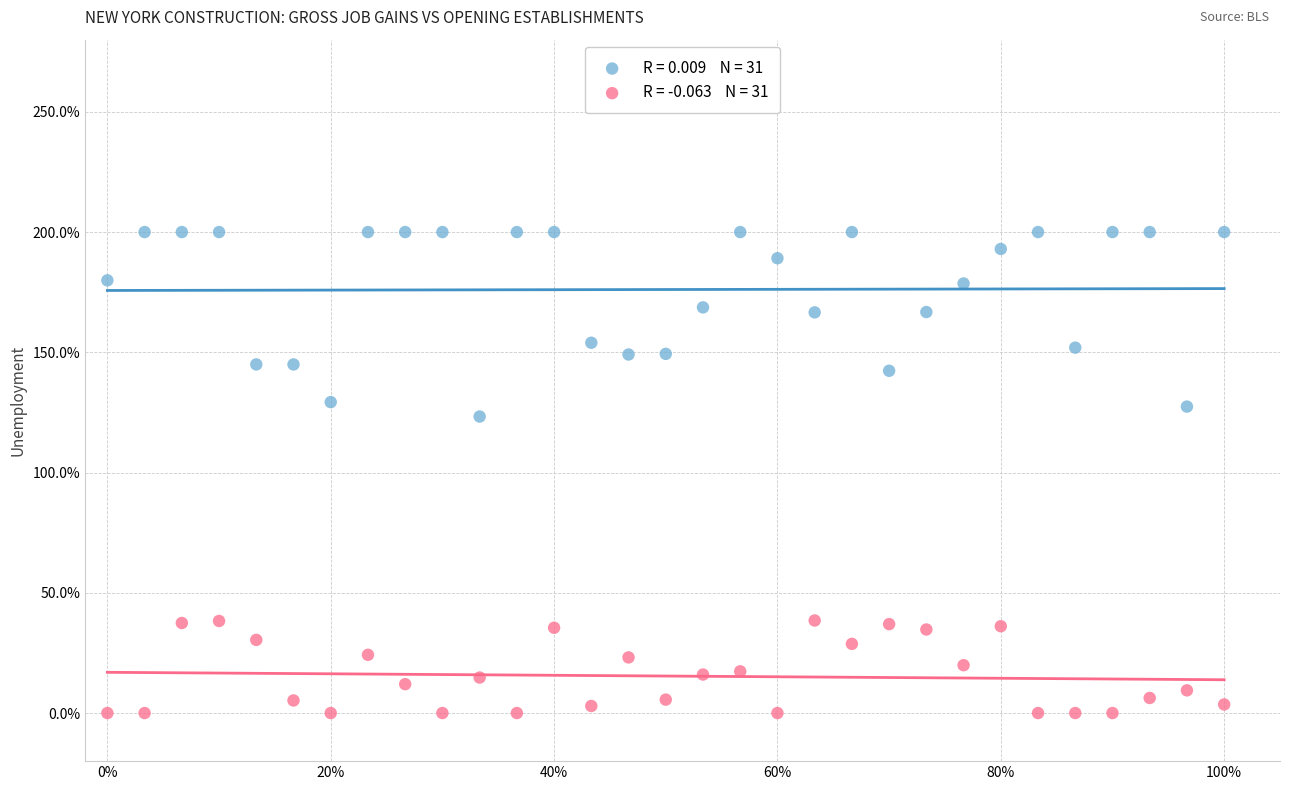

Across all data points, what is the range of Y values (max minus min)?

200.0